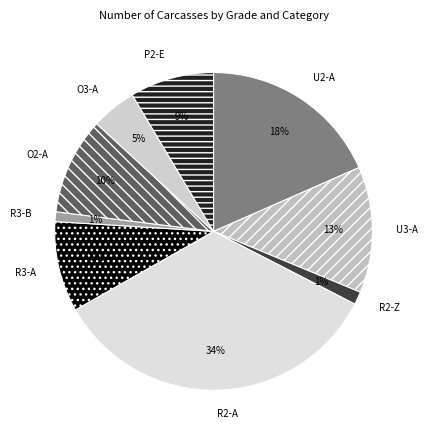

True or false: U2-A accounts for 18% of the total.

True